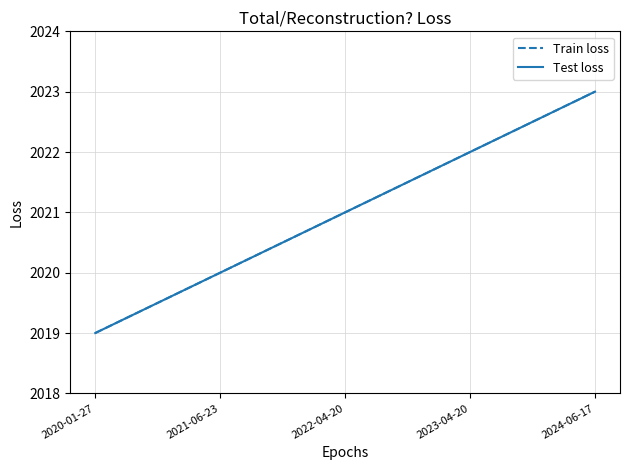

Is this an area chart (filled region under the line)?

No